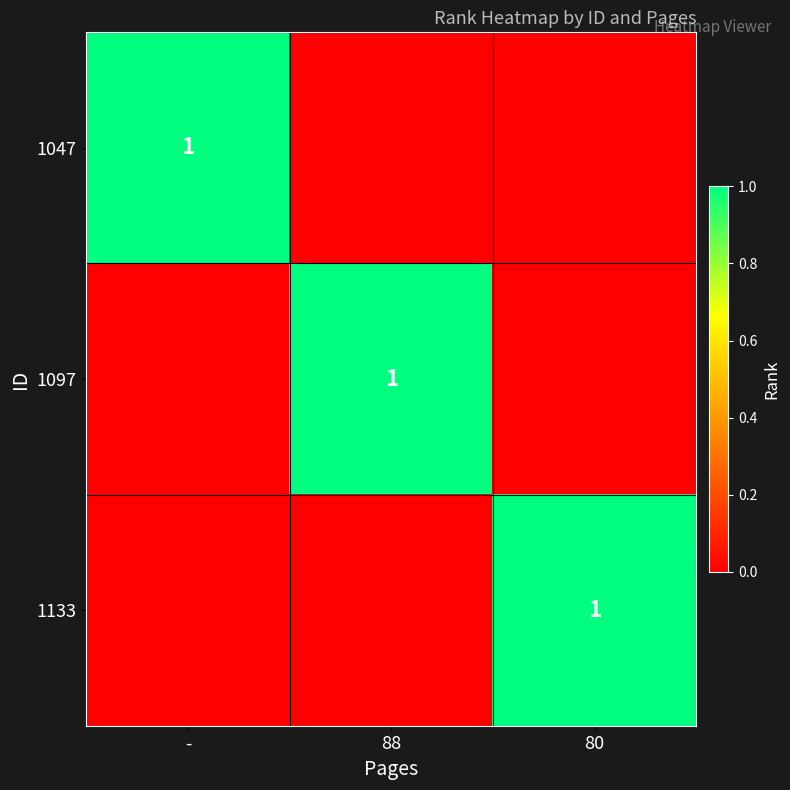

What is the spread (max minus min) of values at -?

1